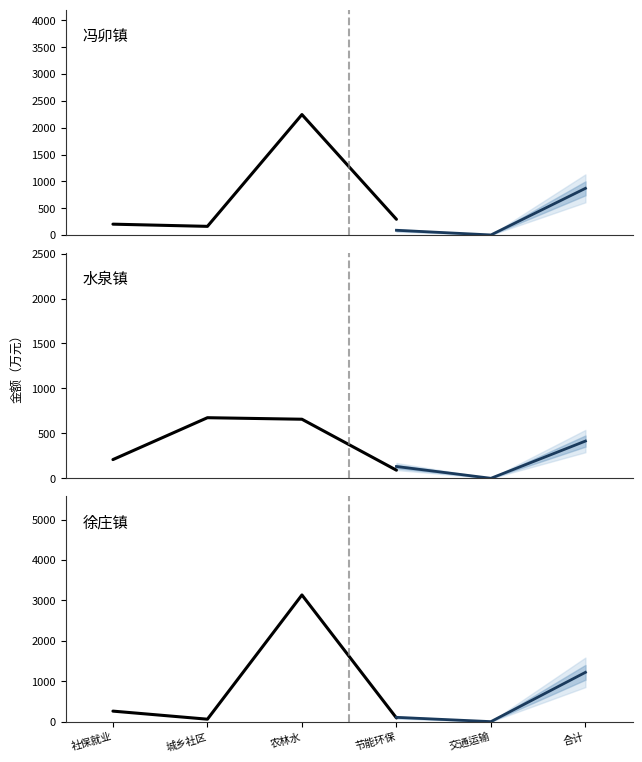

How many data points does each series have?

6